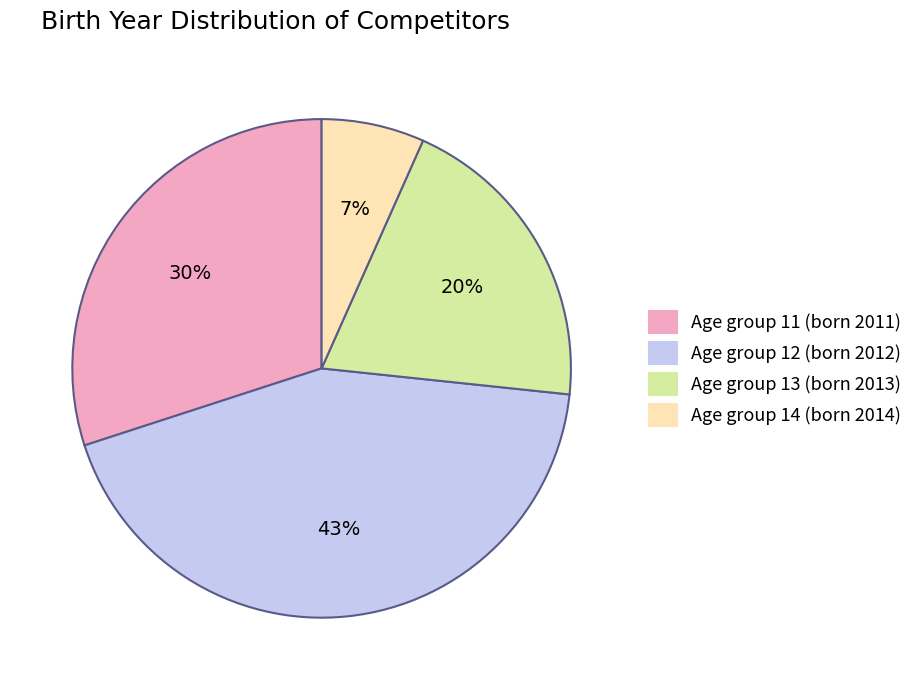

Combined, do Age group 12 (born 2012) and Age group 11 (born 2011) account for over 50%?

Yes